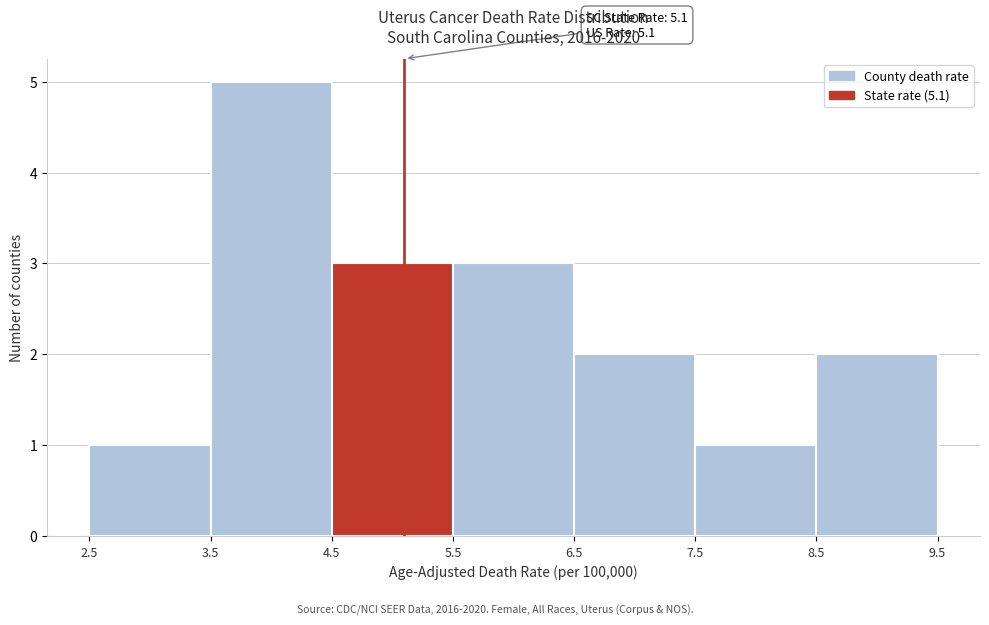

Over which range of the x-axis is the bar tallest?

3.5 to 4.5